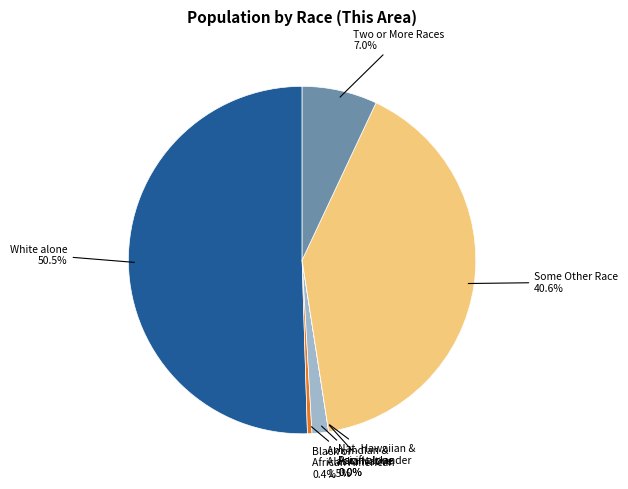

What is the smallest slice in the pie chart?

Asian alone